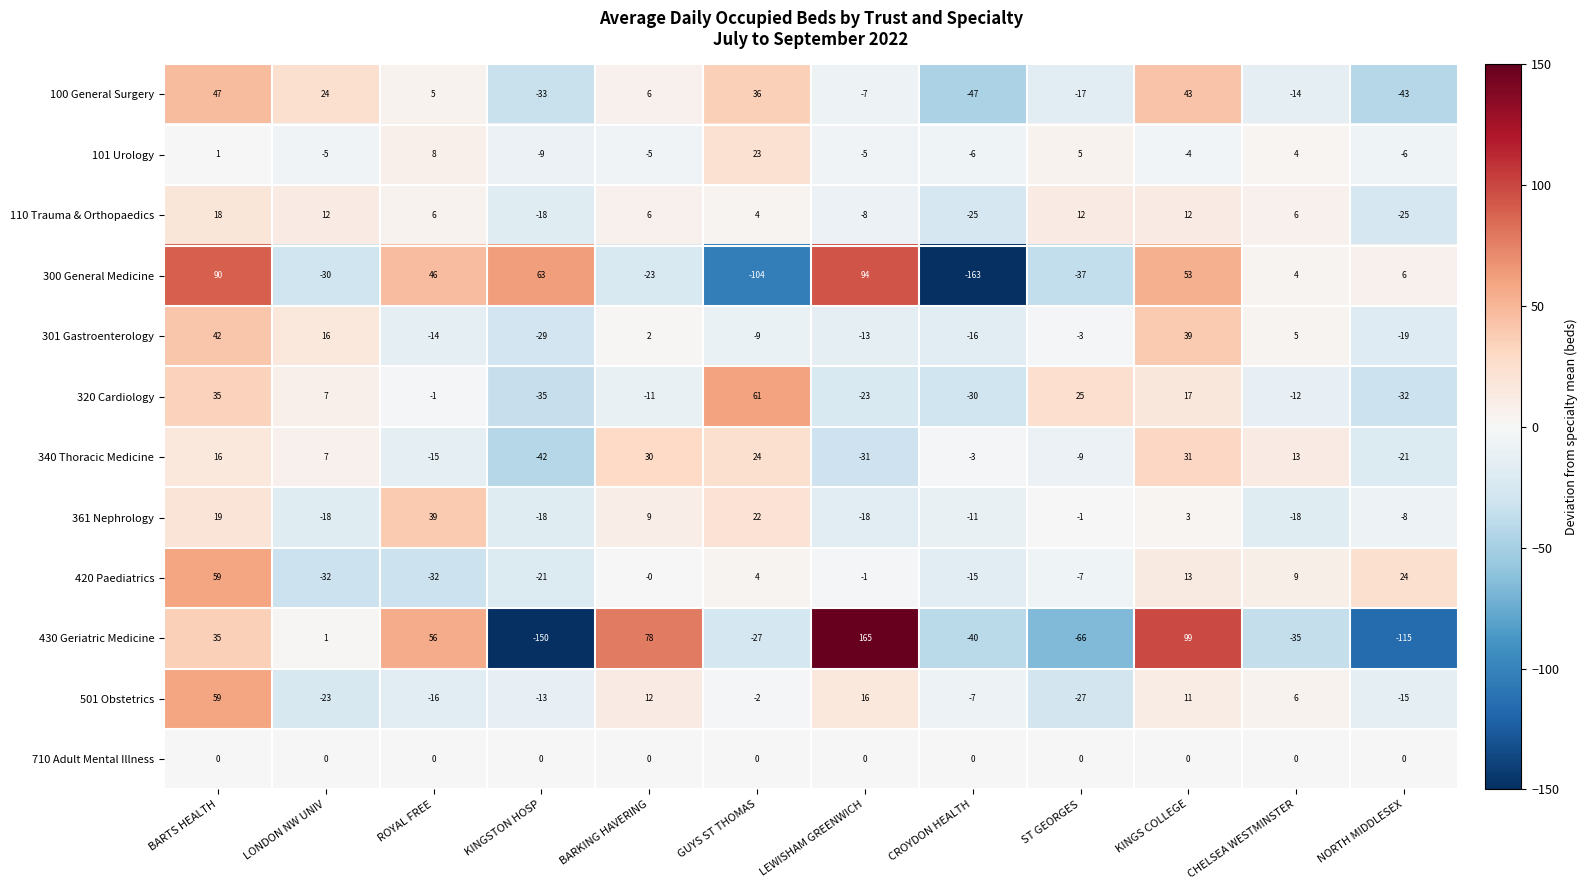

How many positive values does the 430 Geriatric Medicine series have?

6